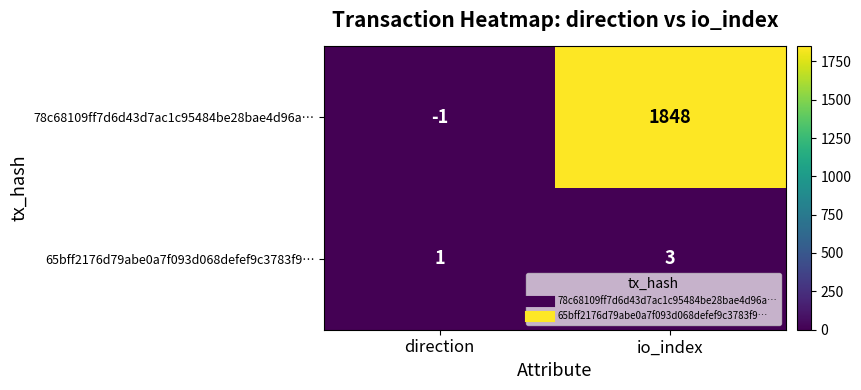

How many data points does each series have?

2